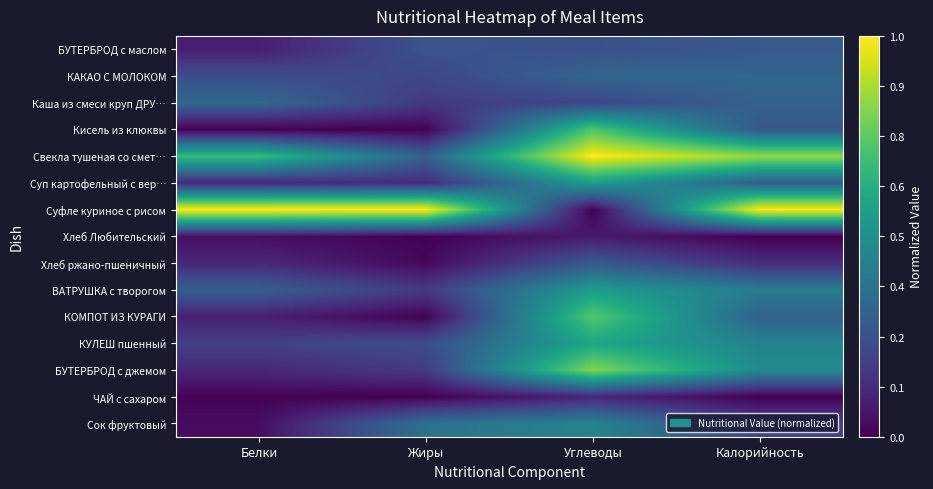

Rank the series by their maximum value, from lowest to highest.

Хлеб Любительский, ЧАЙ с сахаром, БУТЕРБРОД с маслом, Хлеб ржано-пшеничный, КАКАО С МОЛОКОМ, Каша из смеси круп ДРУ…, Сок фруктовый, ВАТРУШКА с творогом, Суп картофельный с вер…, КУЛЕШ пшенный, Кисель из клюквы, КОМПОТ ИЗ КУРАГИ, БУТЕРБРОД с джемом, Свекла тушеная со смет…, Суфле куриное с рисом